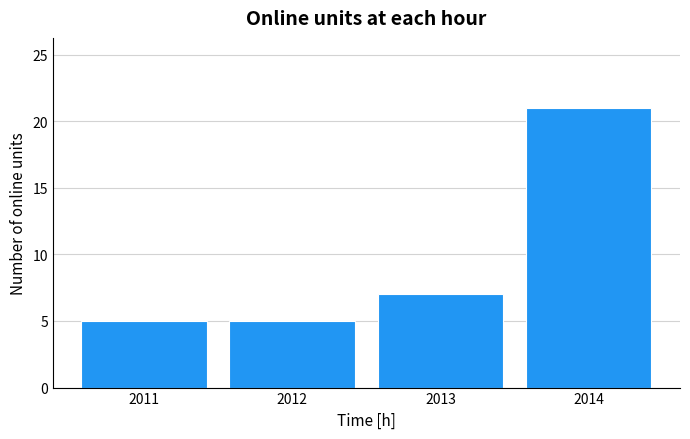

True or false: the data shows 5 at 2011.

True